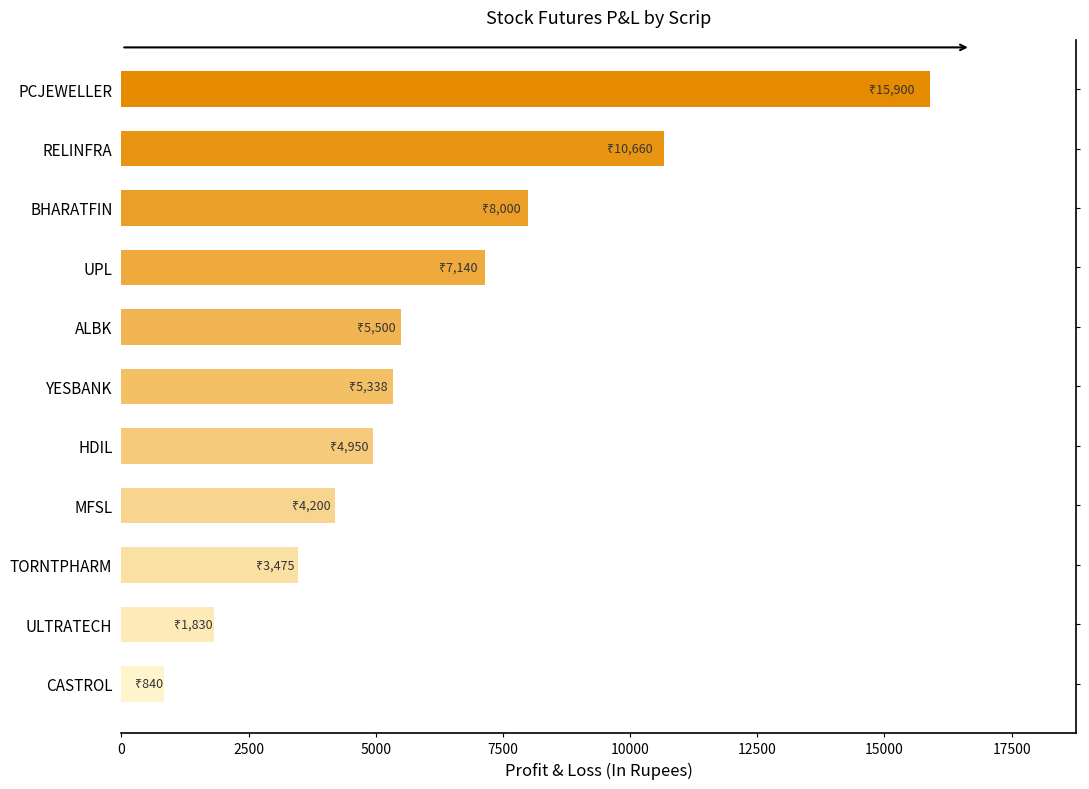

What value does the data have at UPL?

7140.0